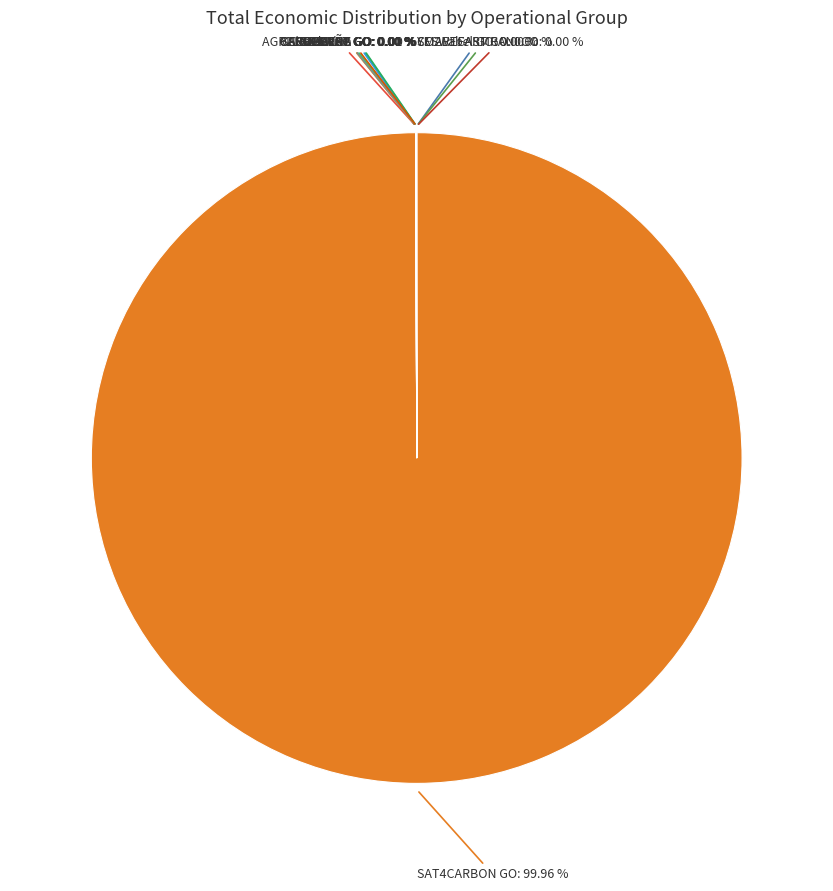

Is there a majority slice in this chart?

Yes